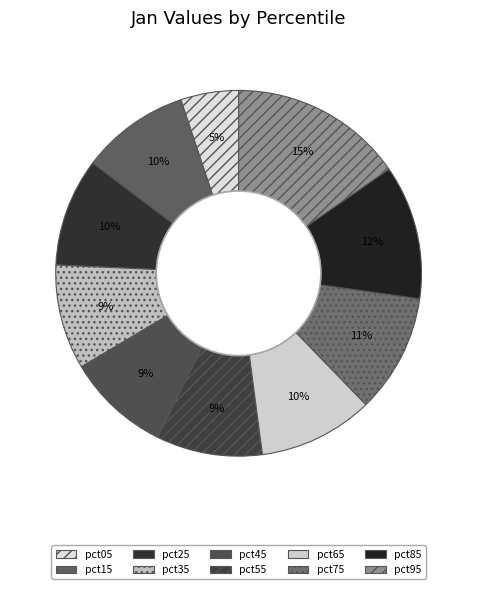

How many segments does this pie chart have?

10